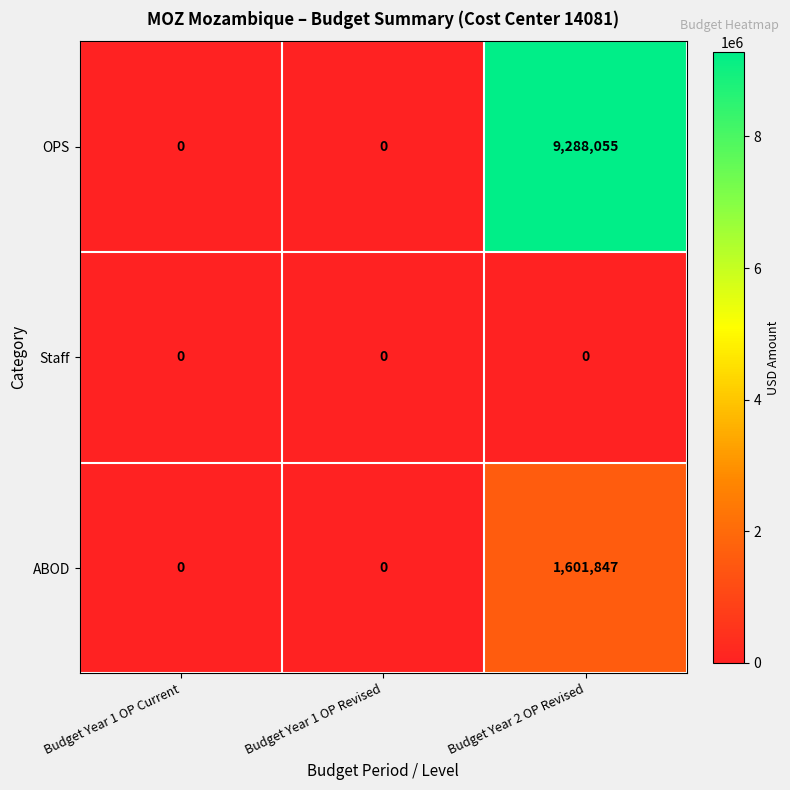

Rank the series by their average value, from highest to lowest.

OPS, ABOD, Staff